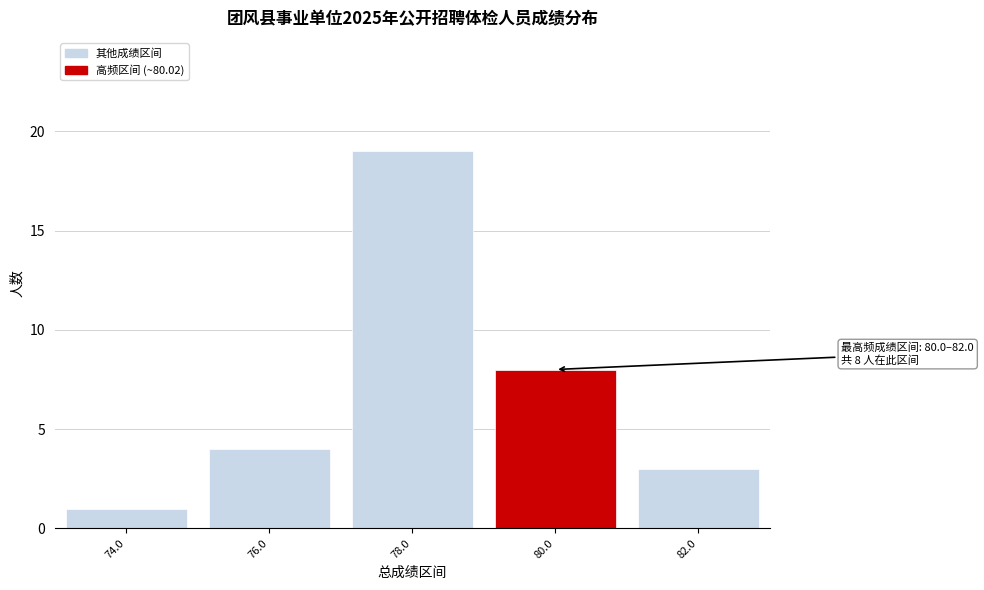

Reading left to right, list all the values displayed in this chart.

74.0=1	76.0=4	78.0=19	80.0=8	82.0=3